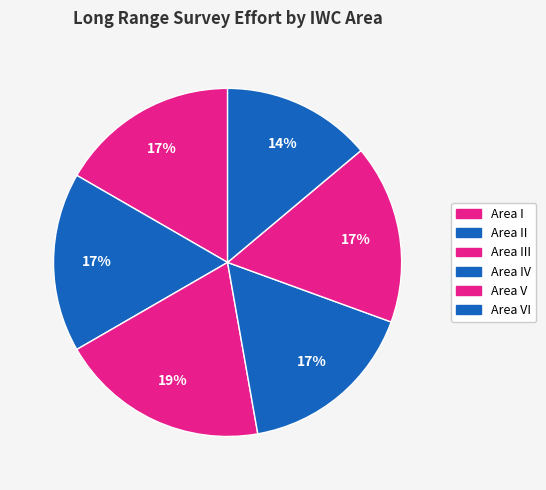

True or false: Area I accounts for 26% of the total.

False